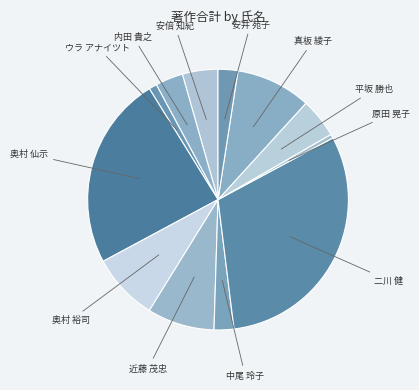

Count the number of slices in the pie.

12